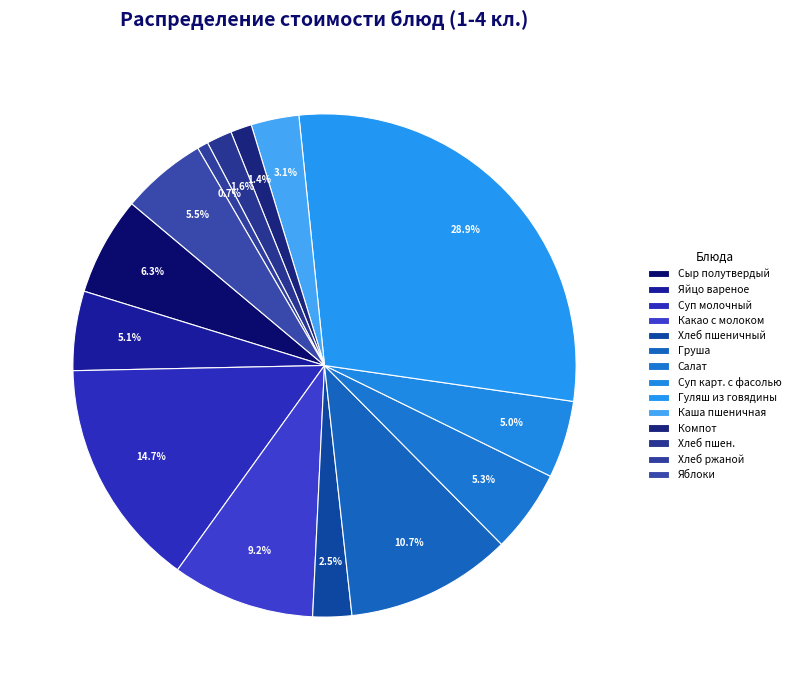

Which category has the smallest portion of the pie?

Хлеб ржаной